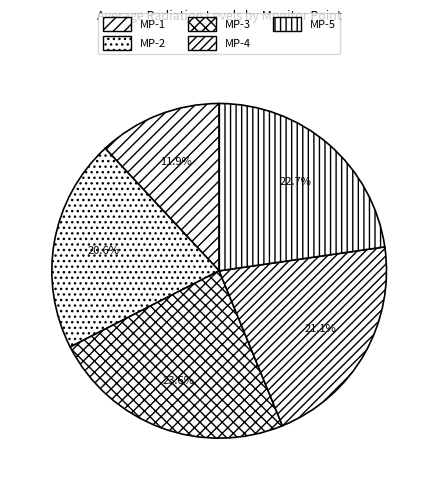

How many slices are in this pie chart?

5